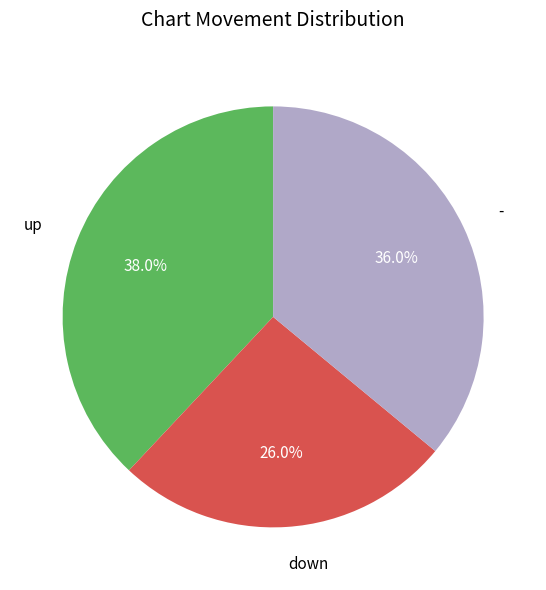

To the nearest percent, what portion does up represent?

38%